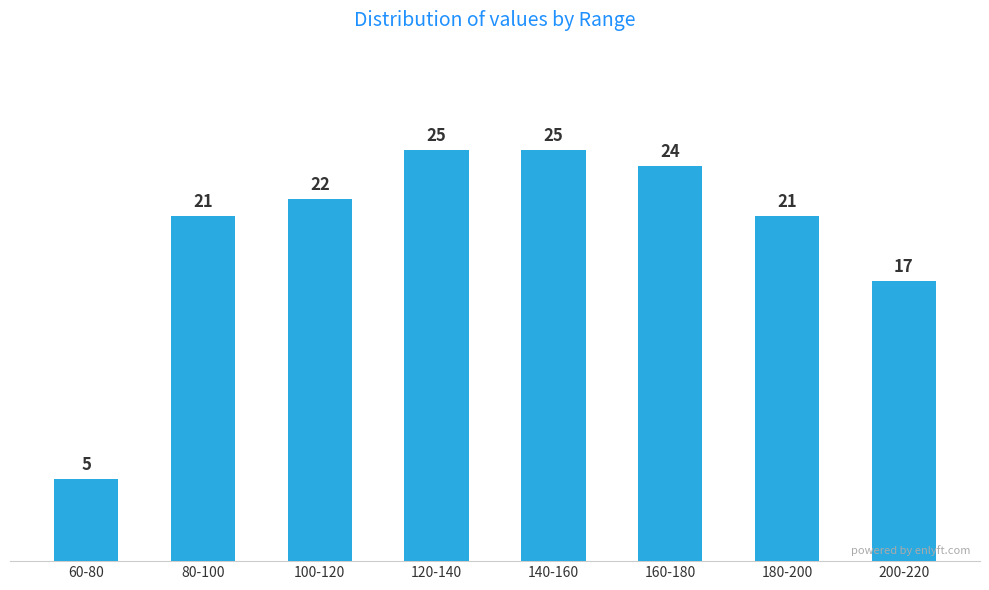

Reading right to left, extract all data points from this chart.

17	21	24	25	25	22	21	5